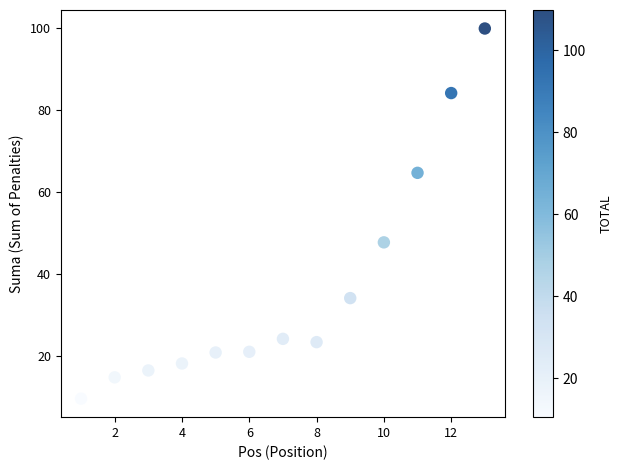

What Y value in the scatter plot is closest to 54?

47.7